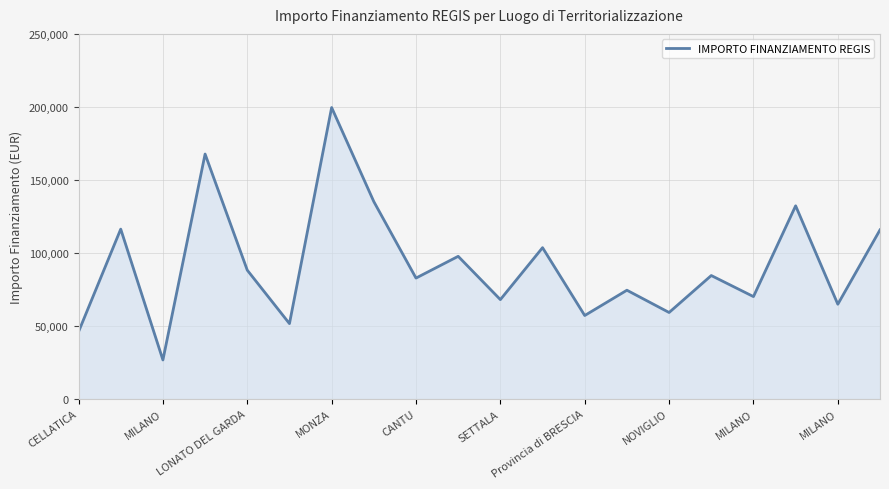

What is the maximum value shown in the chart?

199567.7